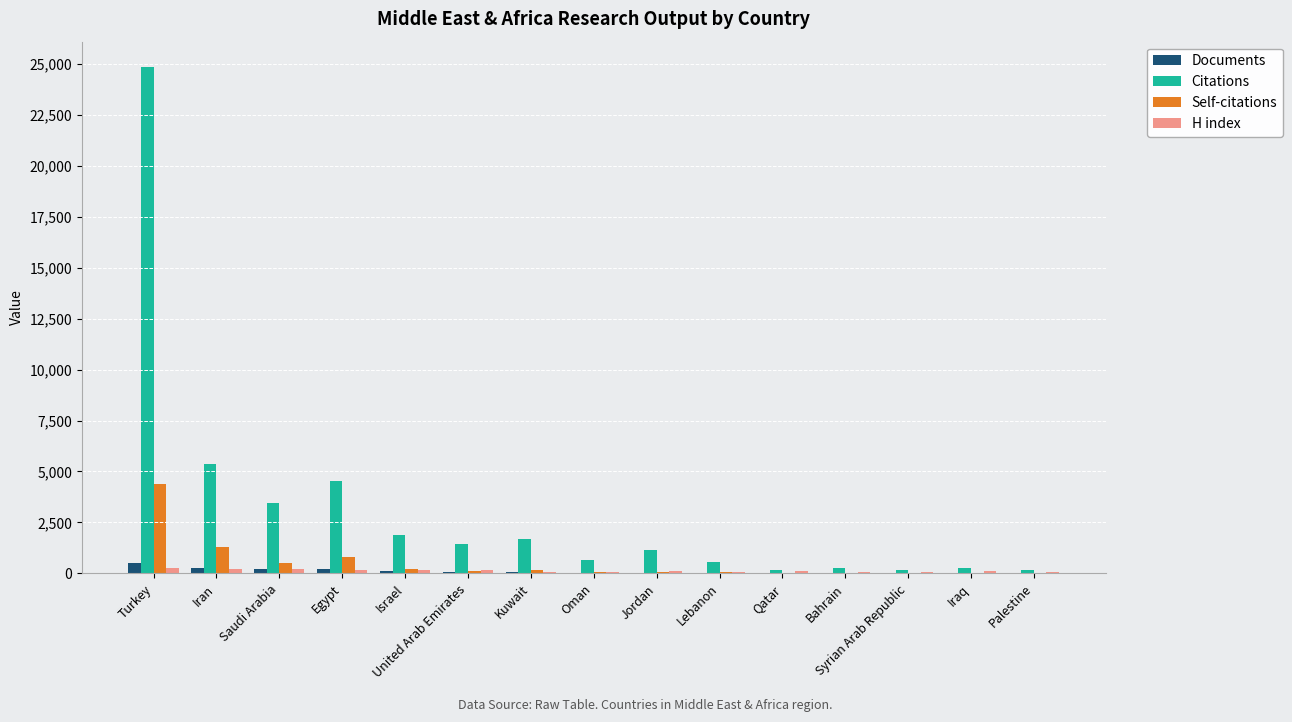

At which label does Documents first exceed 42?

Turkey